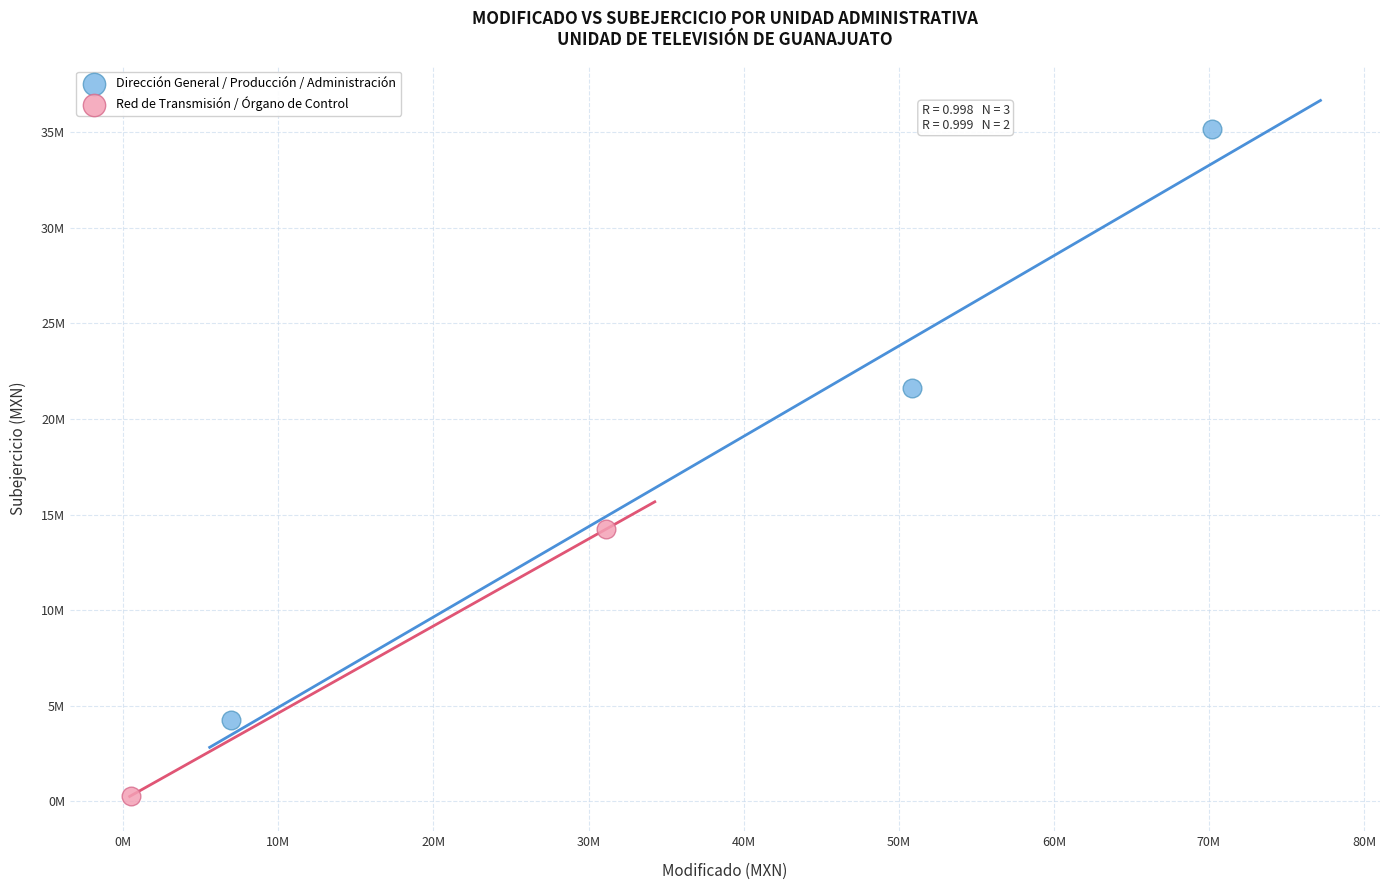

Which series reaches the minimum Y coordinate?

Red de Transmisión / Órgano de Control